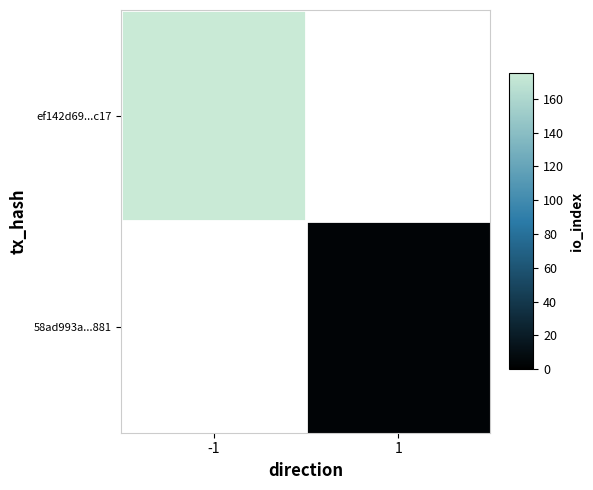

List the series in order of their overall mean, lowest first.

ef142d69...c17, 58ad993a...881